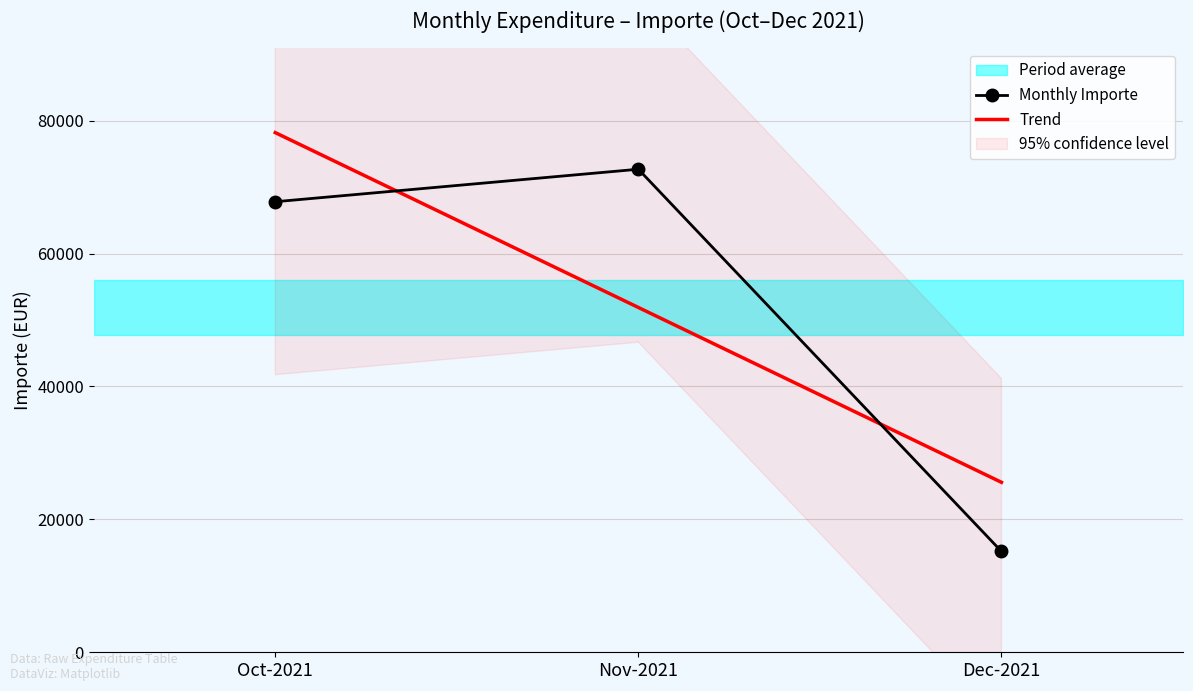

Rank the categories by Monthly Importe value from highest to lowest.

Nov-2021, Oct-2021, Dec-2021